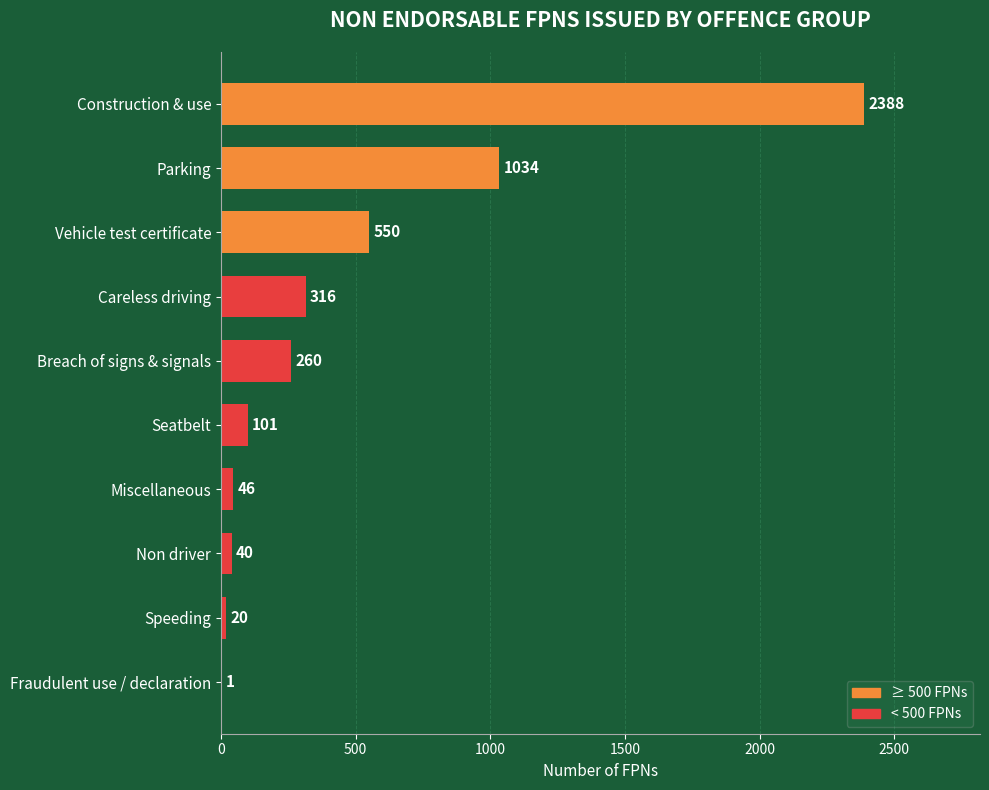

What is the greatest value displayed?

2388